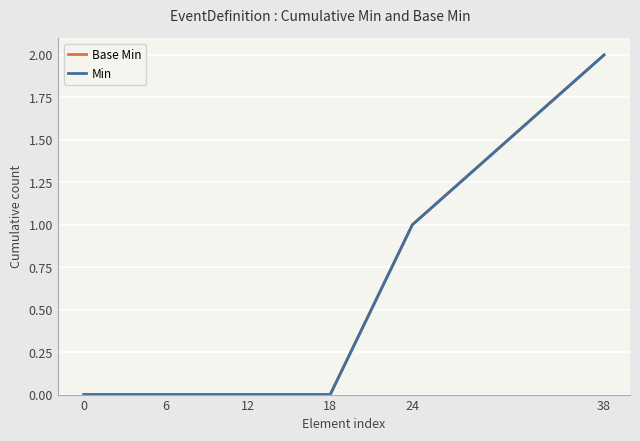

Which series changed the most between 0 and 18?

Base Min